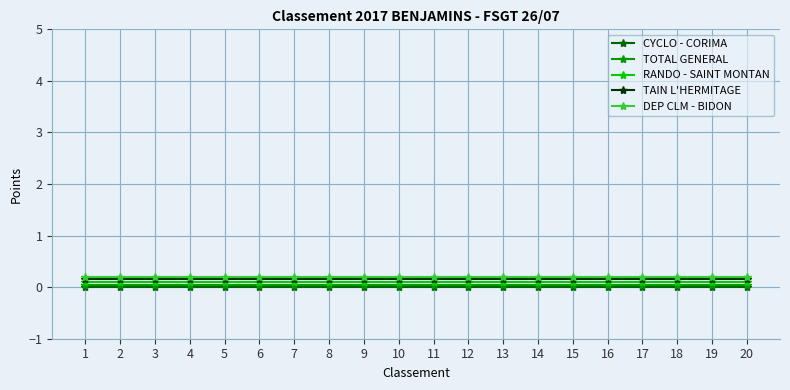

Is it true that DEP CLM - BIDON equals 0.2 at 18?

True